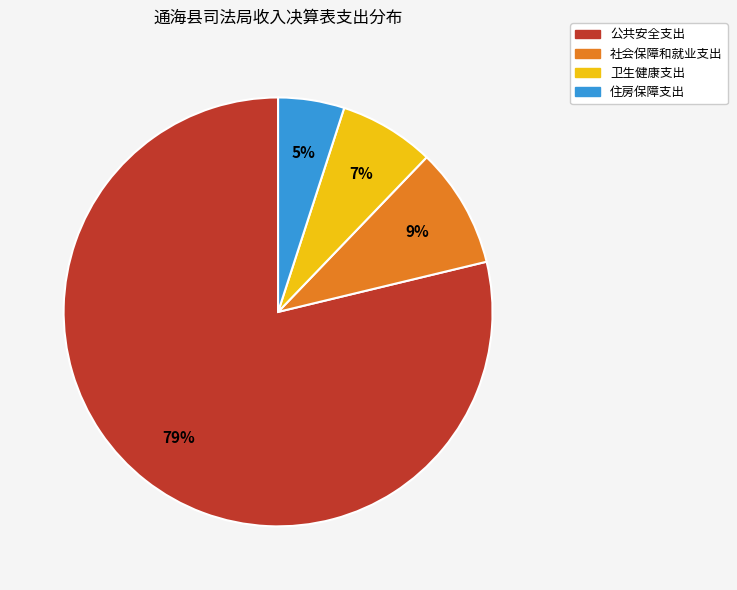

Does 公共安全支出 account for over 50% of the chart?

Yes